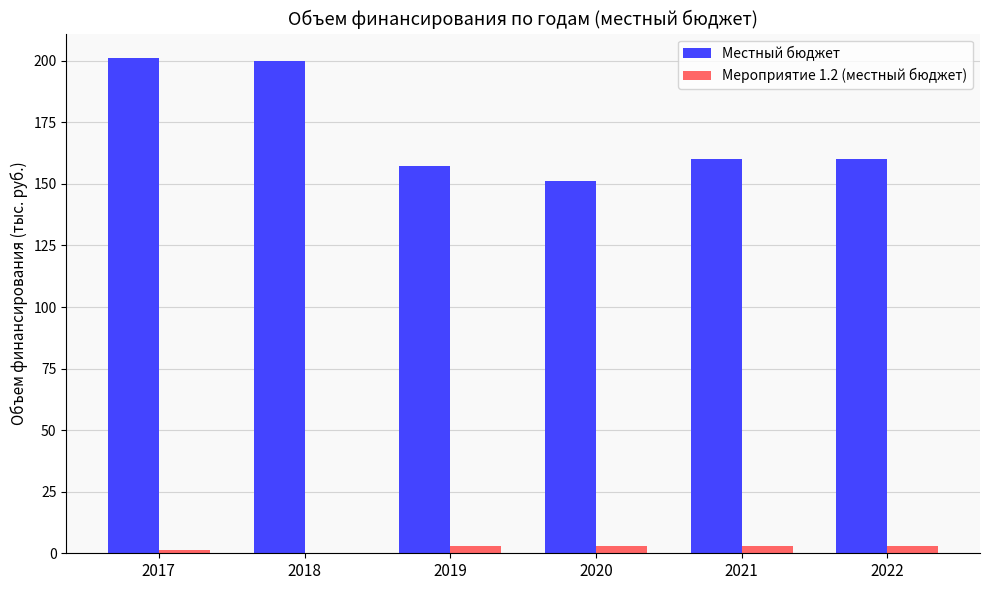

What are all the series names shown in the legend?

Местный бюджет, Мероприятие 1.2 (местный бюджет)